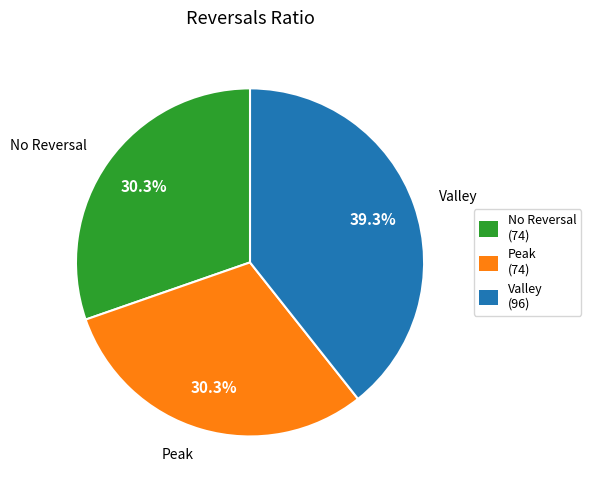

Approximately how many times larger is the value at Valley compared to Peak?

1.3